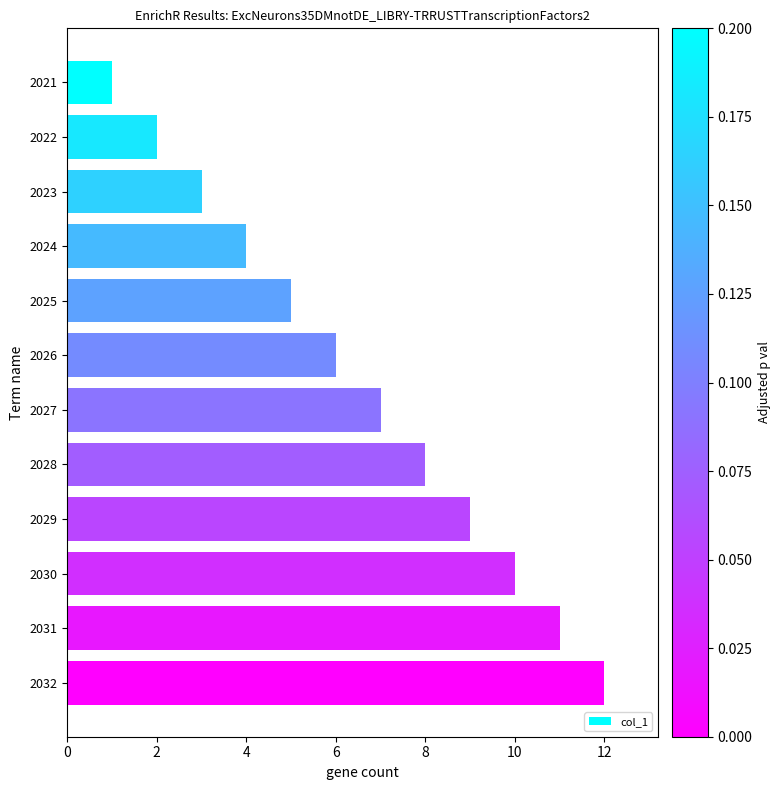

Rank the categories by value from lowest to highest.

2021, 2022, 2023, 2024, 2025, 2026, 2027, 2028, 2029, 2030, 2031, 2032